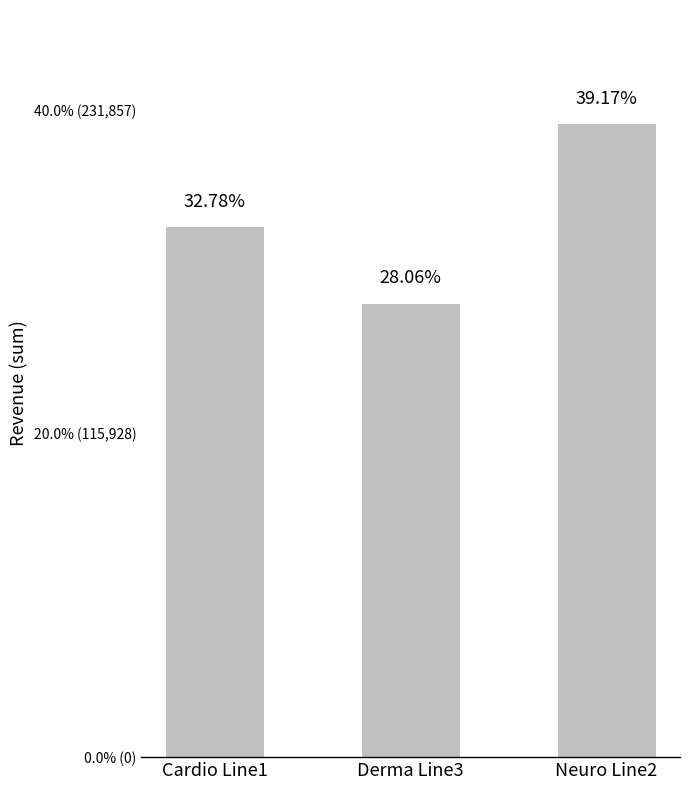

At which label does the data first exceed 189979?

Neuro Line2